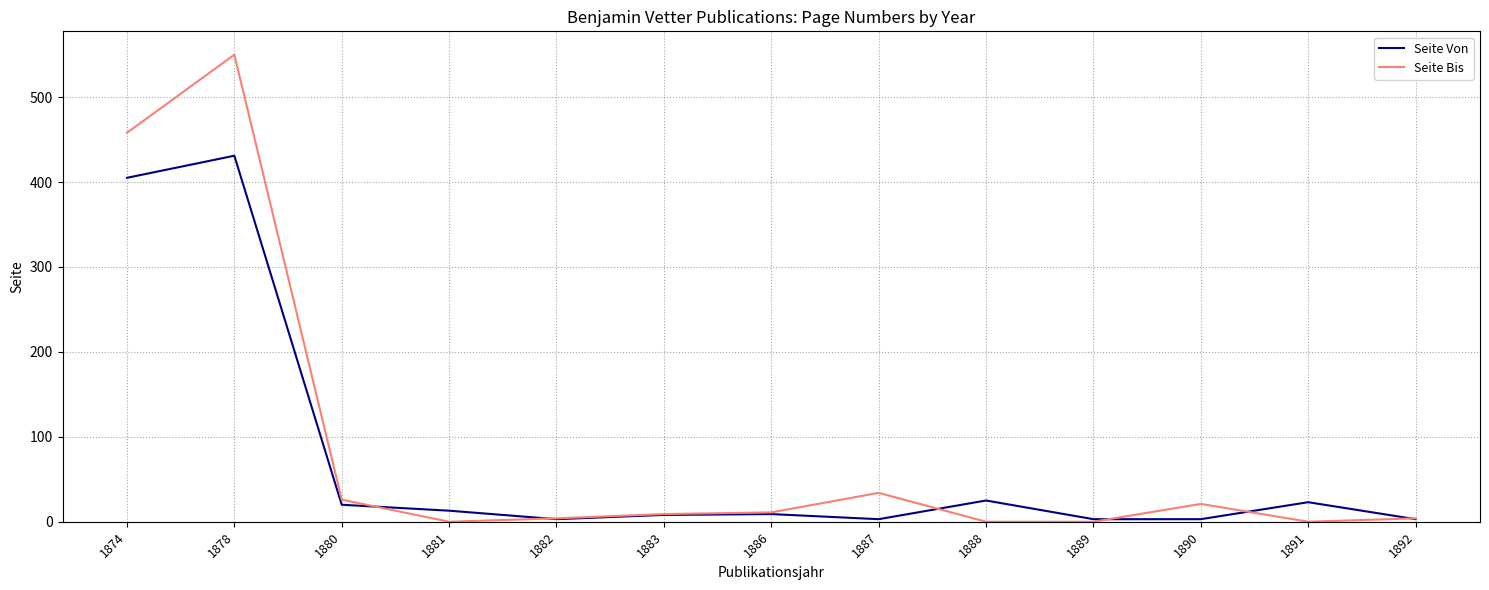

True or false: Seite Bis has more than 0 interior local peaks.

True